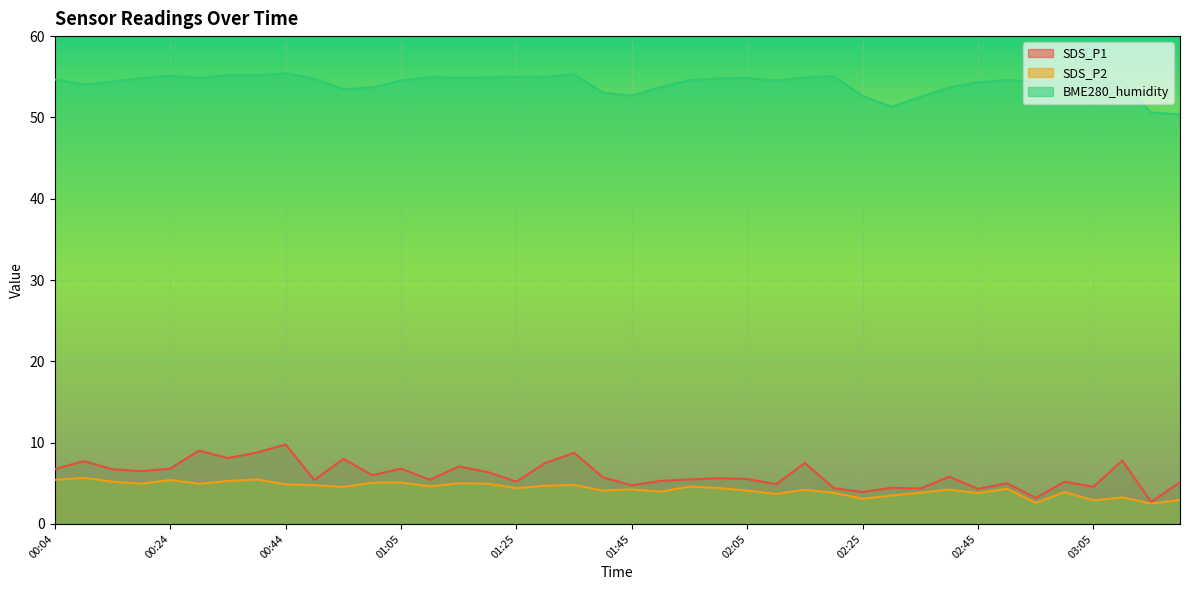

Reading left to right, what are all the values shown in this chart?

SDS_P1: 00:04=6.7	00:09=7.7	00:14=6.7	00:19=6.5	00:24=6.8	00:29=9.0	00:34=8.1	00:39=8.8	00:44=9.8	00:49=5.4	00:54=8.0	00:59=6.0	01:05=6.8	01:10=5.4	01:15=7.1	01:20=6.4	01:25=5.2	01:30=7.5	01:35=8.8	01:40=5.7	01:45=4.8	01:50=5.3	01:55=5.5	02:00=5.6	02:05=5.5	02:10=4.9	02:15=7.5	02:20=4.4	02:25=3.9	02:30=4.5	02:35=4.3	02:40=5.8	02:45=4.3	02:50=5.0	02:55=3.2	03:00=5.2	03:05=4.6	03:10=7.8	03:15=2.7	03:20=5.1
SDS_P2: 00:04=5.4	00:09=5.7	00:14=5.2	00:19=5.0	00:24=5.4	00:29=5.0	00:34=5.3	00:39=5.5	00:44=4.9	00:49=4.8	00:54=4.5	00:59=5.1	01:05=5.1	01:10=4.6	01:15=5.0	01:20=5.0	01:25=4.4	01:30=4.7	01:35=4.8	01:40=4.1	01:45=4.2	01:50=4.0	01:55=4.6	02:00=4.4	02:05=4.1	02:10=3.7	02:15=4.2	02:20=3.8	02:25=3.1	02:30=3.5	02:35=3.9	02:40=4.2	02:45=3.8	02:50=4.3	02:55=2.6	03:00=3.9	03:05=2.9	03:10=3.3	03:15=2.5	03:20=3.0
BME280_humidity: 00:04=54.7	00:09=54.1	00:14=54.4	00:19=54.8	00:24=55.1	00:29=54.9	00:34=55.2	00:39=55.2	00:44=55.4	00:49=54.8	00:54=53.5	00:59=53.7	01:05=54.5	01:10=55.0	01:15=54.9	01:20=54.9	01:25=55.0	01:30=55.0	01:35=55.3	01:40=53.0	01:45=52.7	01:50=53.7	01:55=54.6	02:00=54.8	02:05=54.9	02:10=54.5	02:15=54.9	02:20=55.1	02:25=52.6	02:30=51.3	02:35=52.5	02:40=53.7	02:45=54.3	02:50=54.6	02:55=54.4	03:00=54.4	03:05=54.4	03:10=54.4	03:15=50.6	03:20=50.4